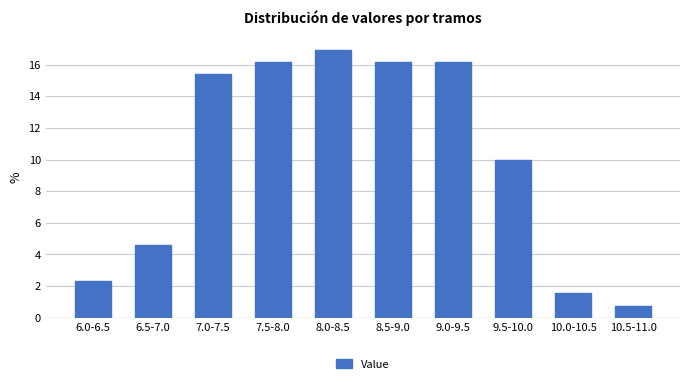

Reading left to right, list all the values displayed in this chart.

2.3	4.6	15.4	16.2	16.9	16.2	16.2	10.0	1.5	0.8